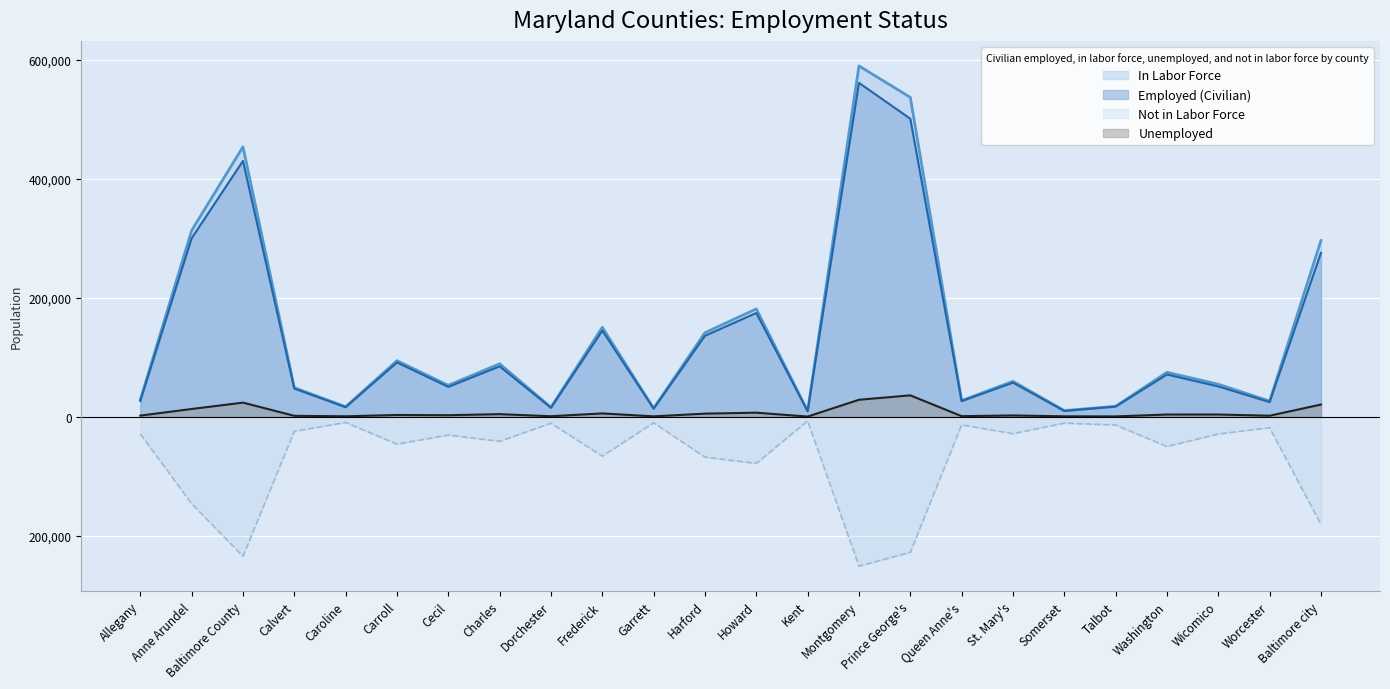

The value of Not in Labor Force at Allegany is -7173. True or false?

False